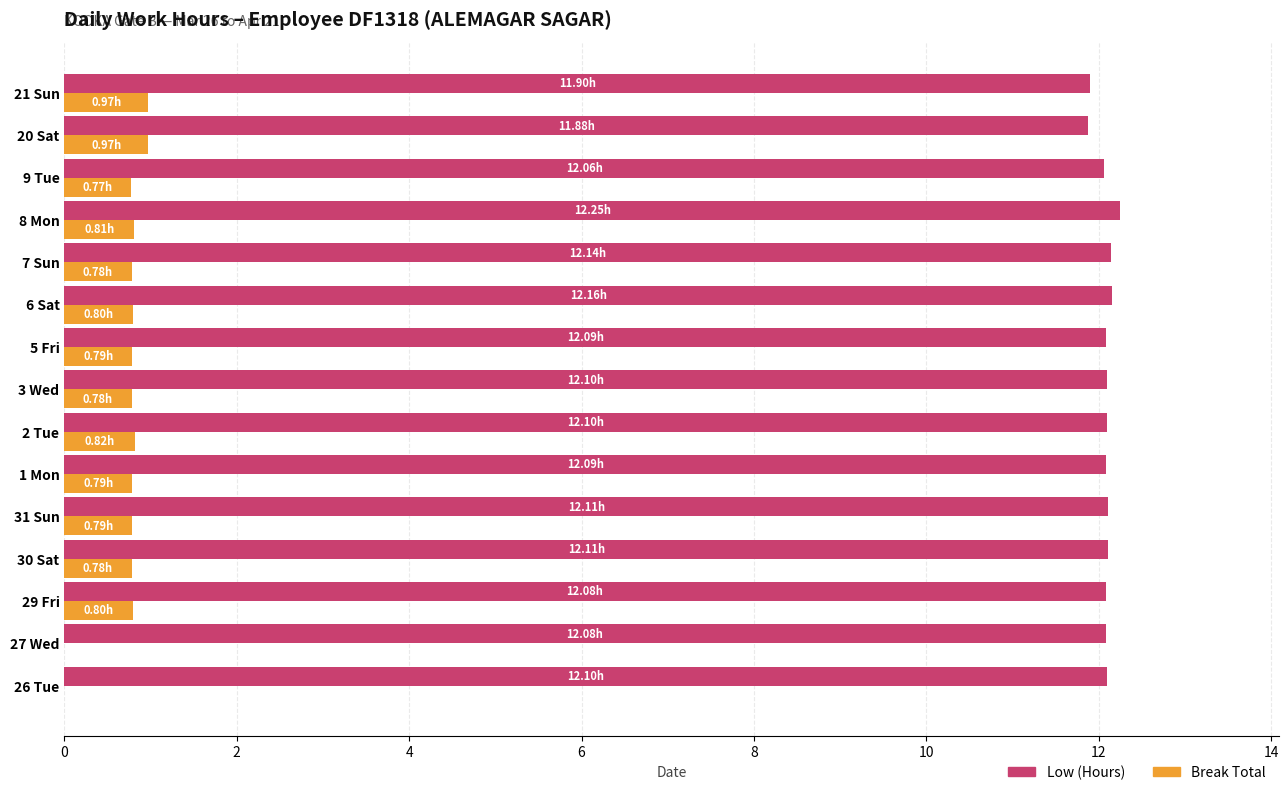

What are all the series names shown in the legend?

Low (Hours), Break Total